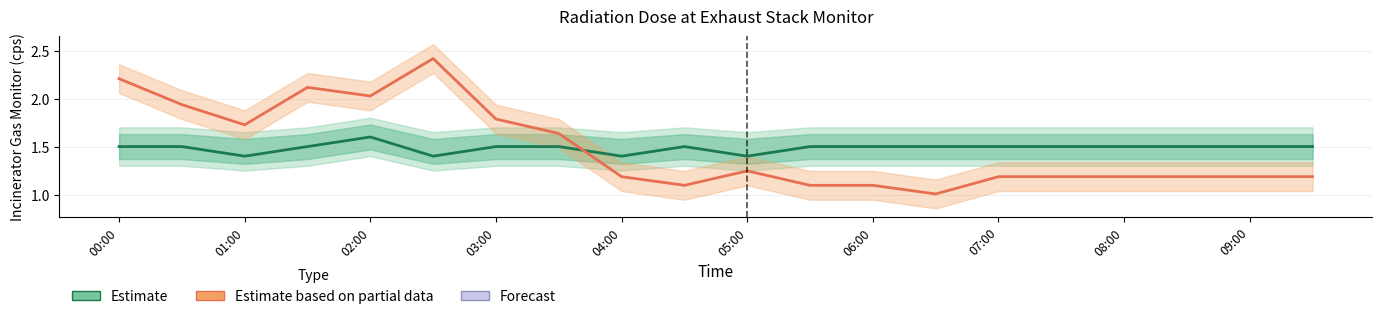

How many lines are shown in the chart?

2